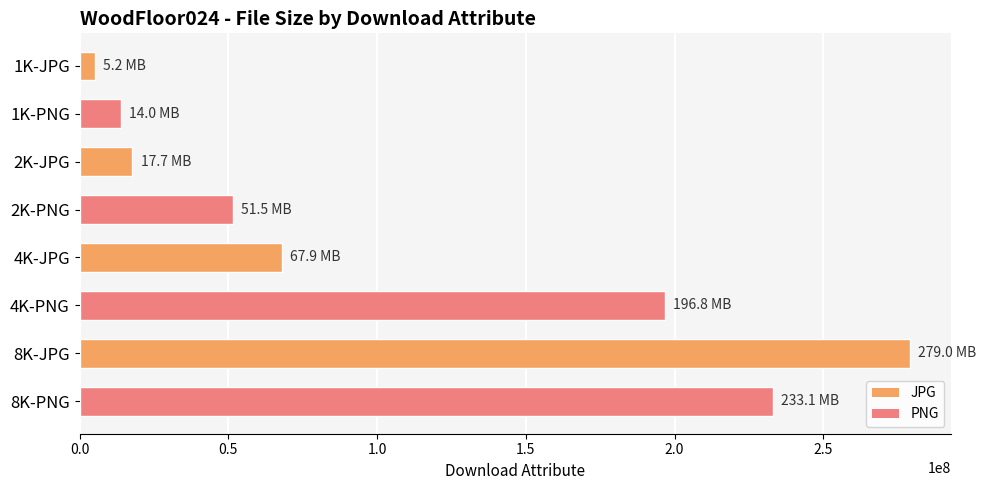

The value at 2K-JPG is 6524740. True or false?

False